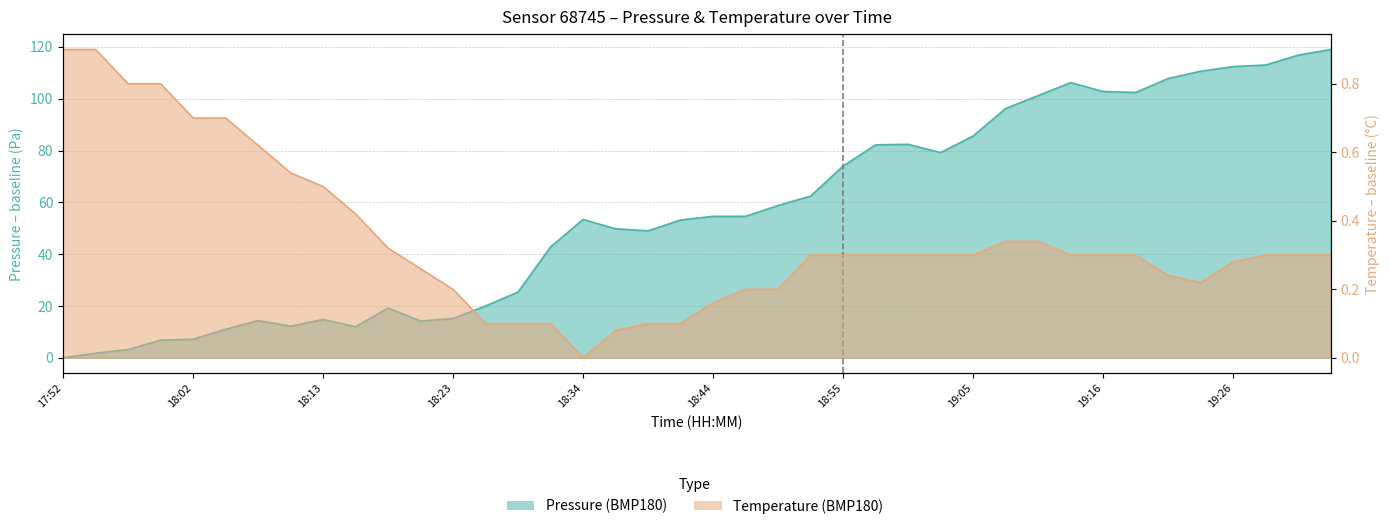

The pressure series shows 15.6 at 18:31. True or false?

False